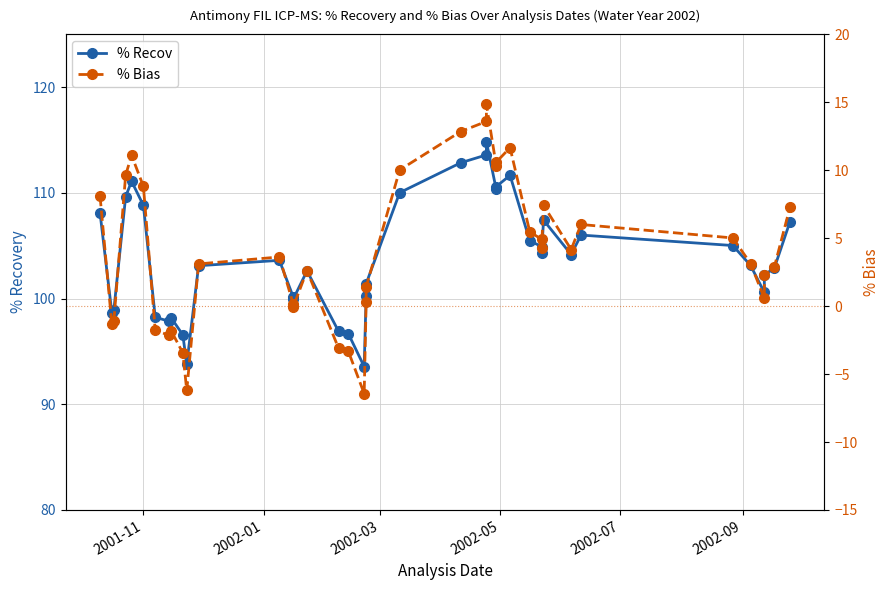

Reading left to right, list all the values displayed in this chart.

% Recov: 108.1	98.7	98.9	109.6	111.1	108.8	98.2	97.8	98.2	96.6	93.8	103.1	103.6	100.2	99.9	102.6	96.9	96.7	93.6	100.3	101.4	110.0	112.8	113.6	114.8	110.3	110.6	111.7	105.5	104.9	104.3	107.4	104.2	106.0	105.0	103.1	100.6	102.3	102.8	107.3
% Bias: 8.1	-1.4	-1.1	9.6	11.1	8.8	-1.8	-2.2	-1.8	-3.4	-6.2	3.1	3.6	0.1	-0.1	2.6	-3.1	-3.3	-6.4	0.3	1.4	10.0	12.8	13.6	14.8	10.3	10.6	11.7	5.5	4.9	4.3	7.4	4.2	6.0	5.0	3.1	0.6	2.3	2.8	7.3